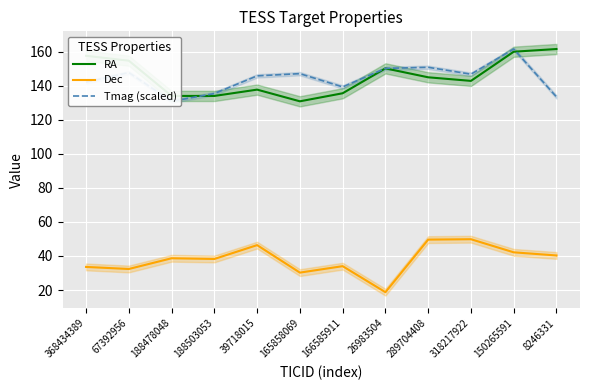

What is the difference between the highest and lowest values at 368434389?

124.0